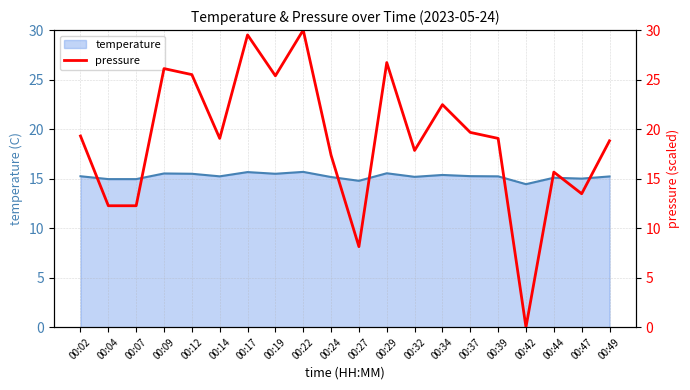

List the labels in order of value, smallest first.

00:42, 00:27, 00:04, 00:07, 00:47, 00:44, 00:24, 00:32, 00:49, 00:14, 00:39, 00:02, 00:37, 00:34, 00:19, 00:12, 00:09, 00:29, 00:17, 00:22